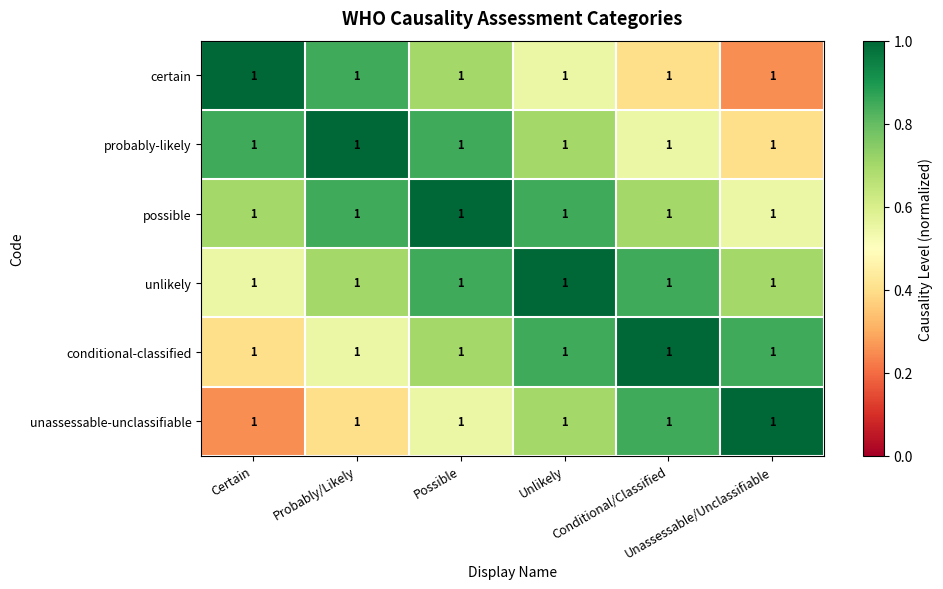

What is the difference between the maximum and minimum values in the probably-likely series?

0.6